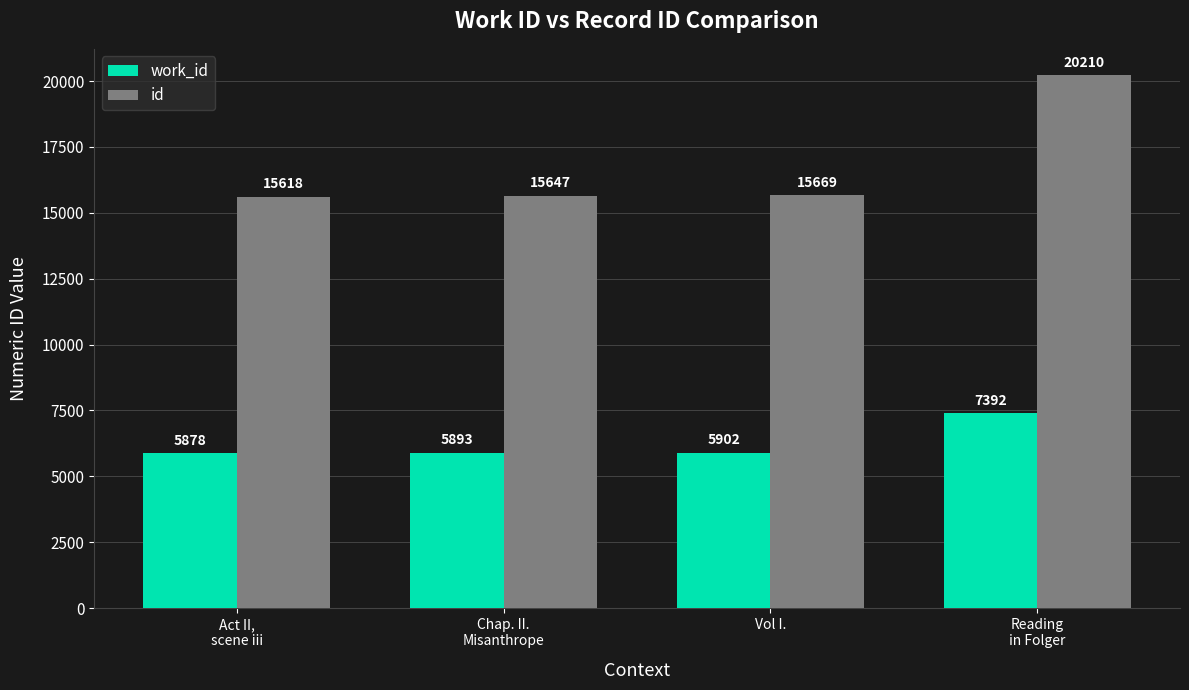

How many groups of bars are there?

4